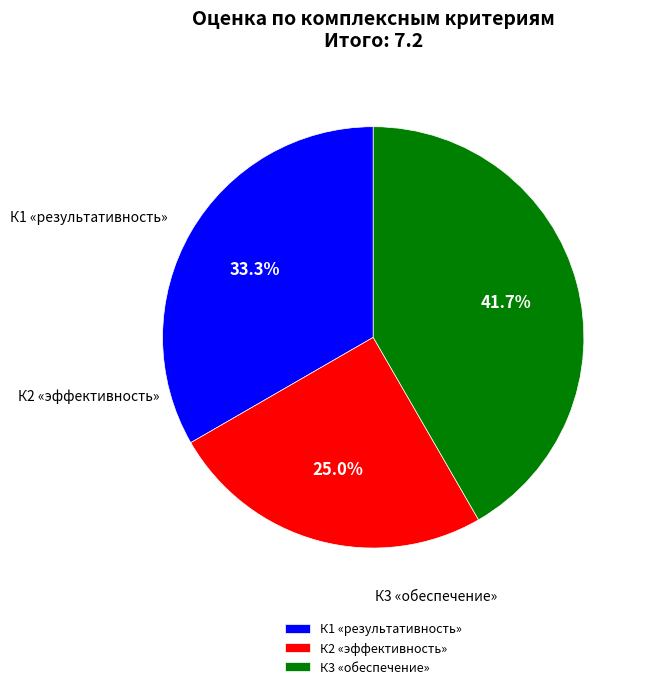

Count the number of slices in the pie.

3